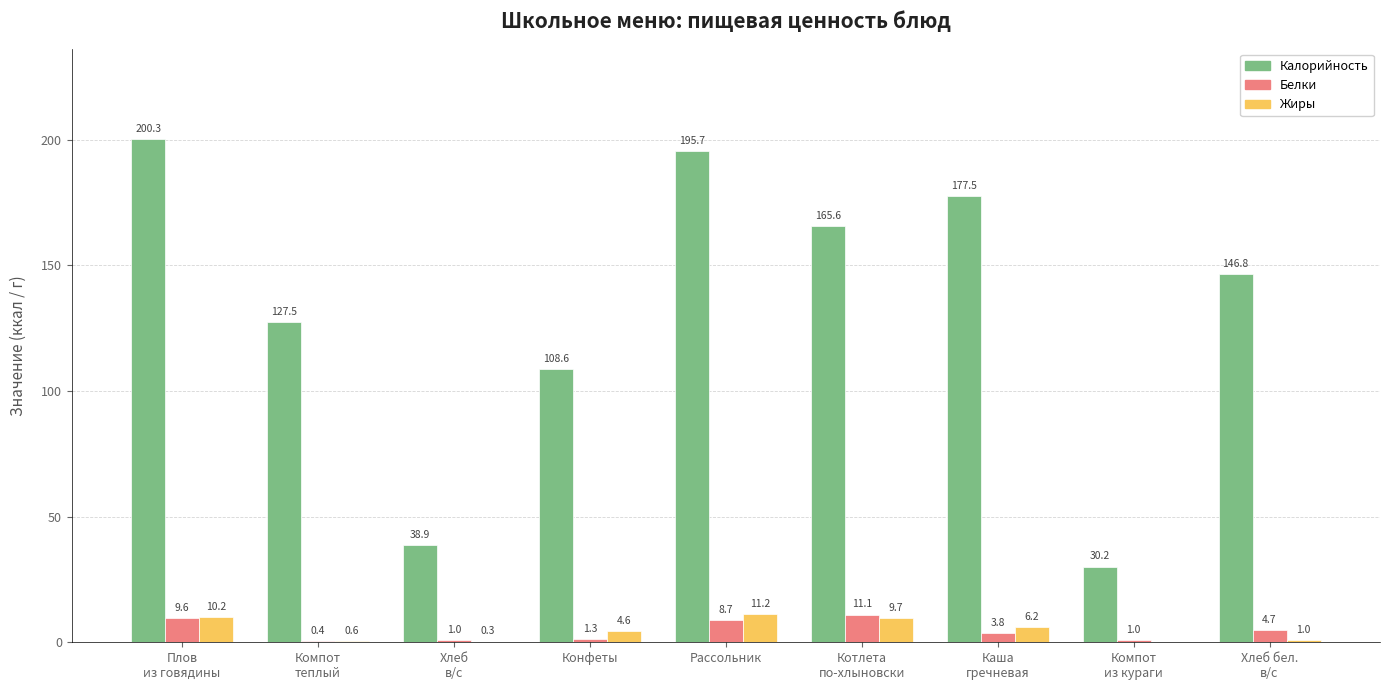

Which series has the largest total across all categories?

Калорийность